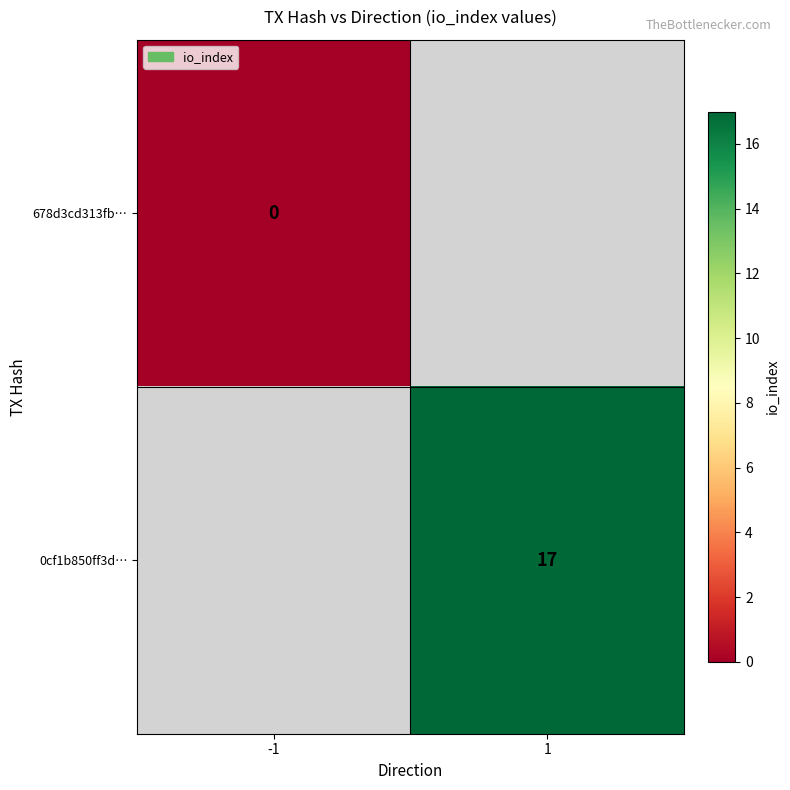

The value of 0cf1b850ff3d… at 1 is 17. True or false?

True